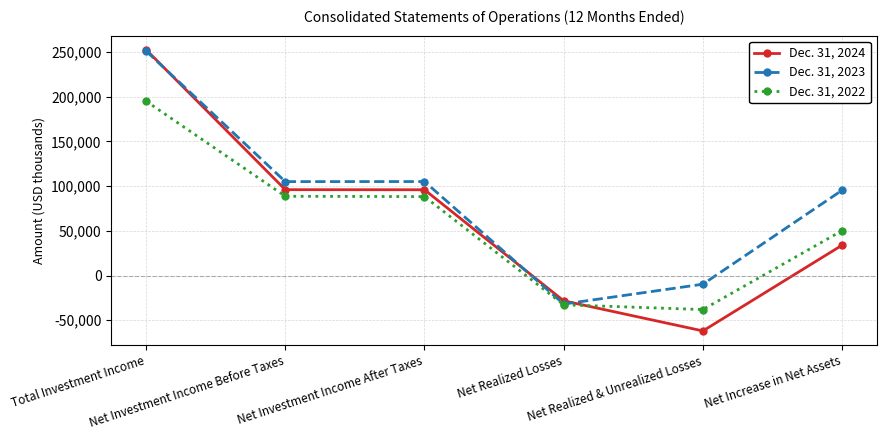

At which category is the sum across all series the highest?

Total Investment Income